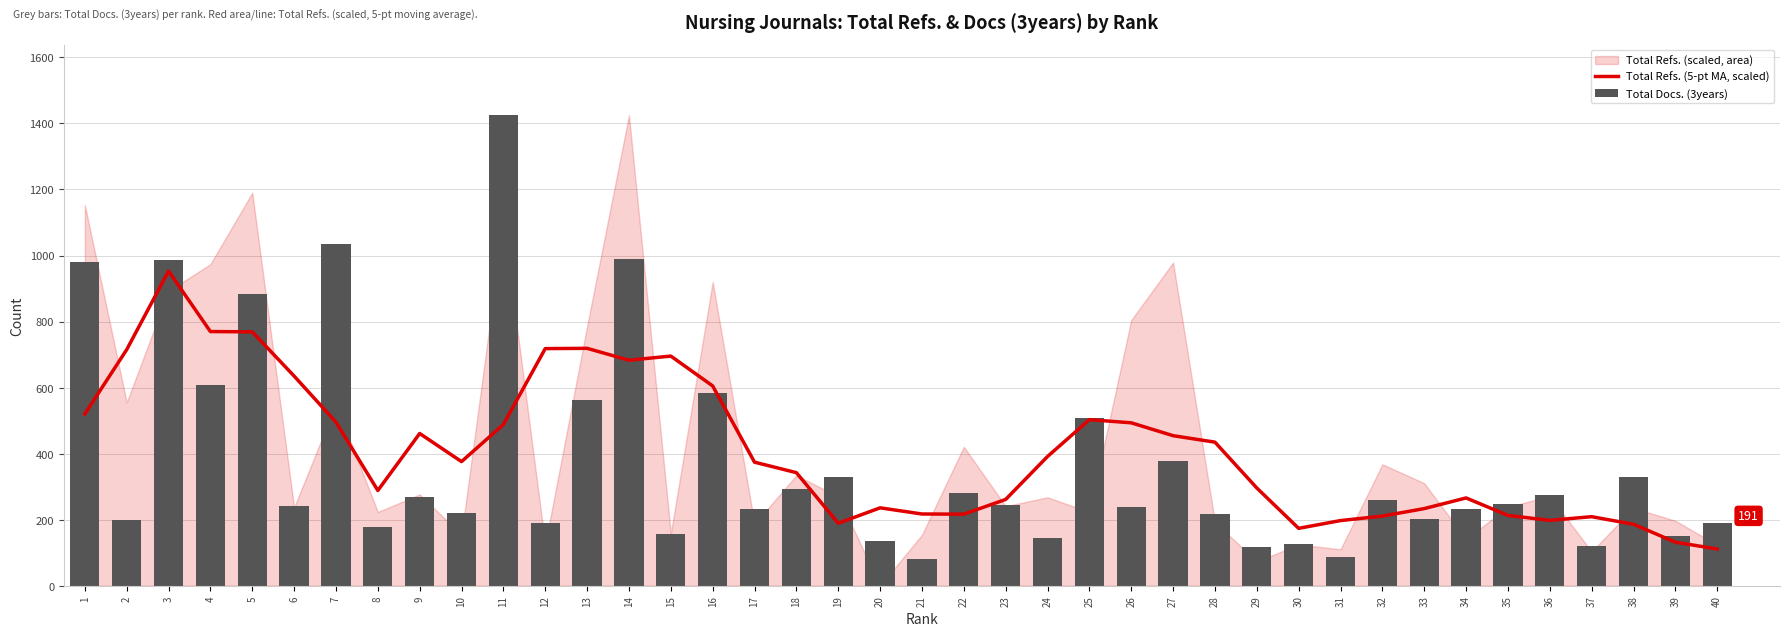

Is it true that Total Refs. (5-pt MA, scaled) equals 296.0 at 29?

True